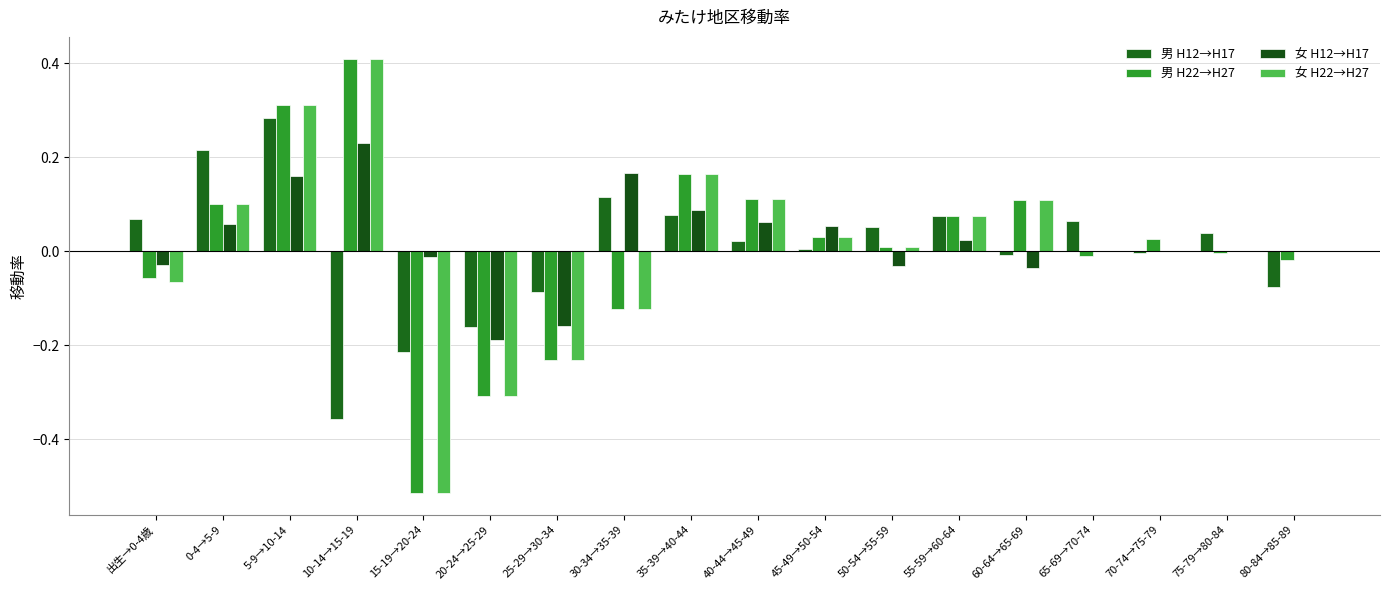

Does the chart contain stacked bars?

No